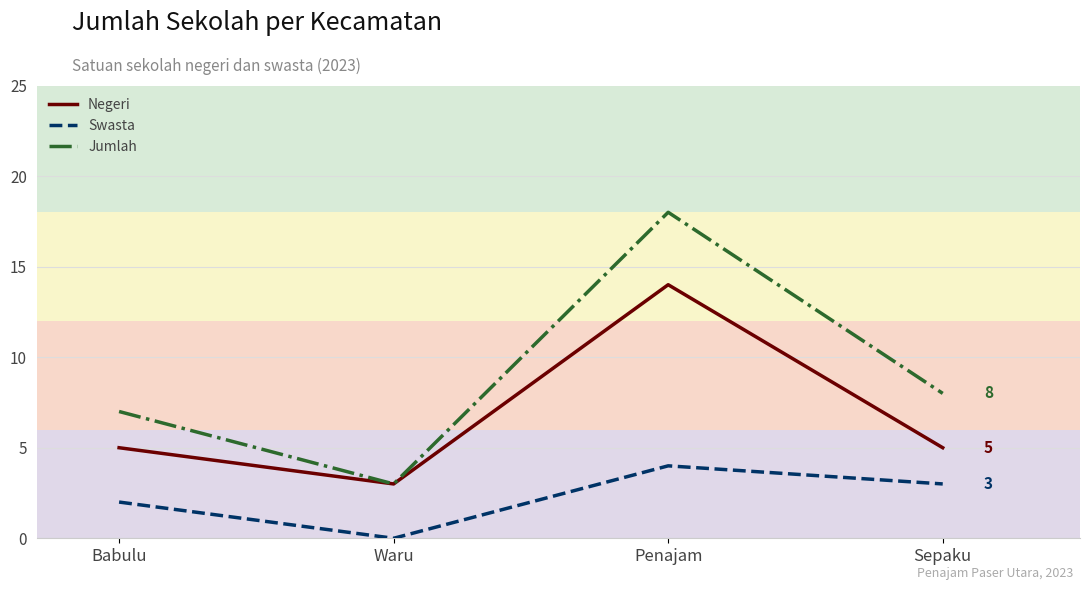

Which label corresponds to the largest value in the chart?

Penajam